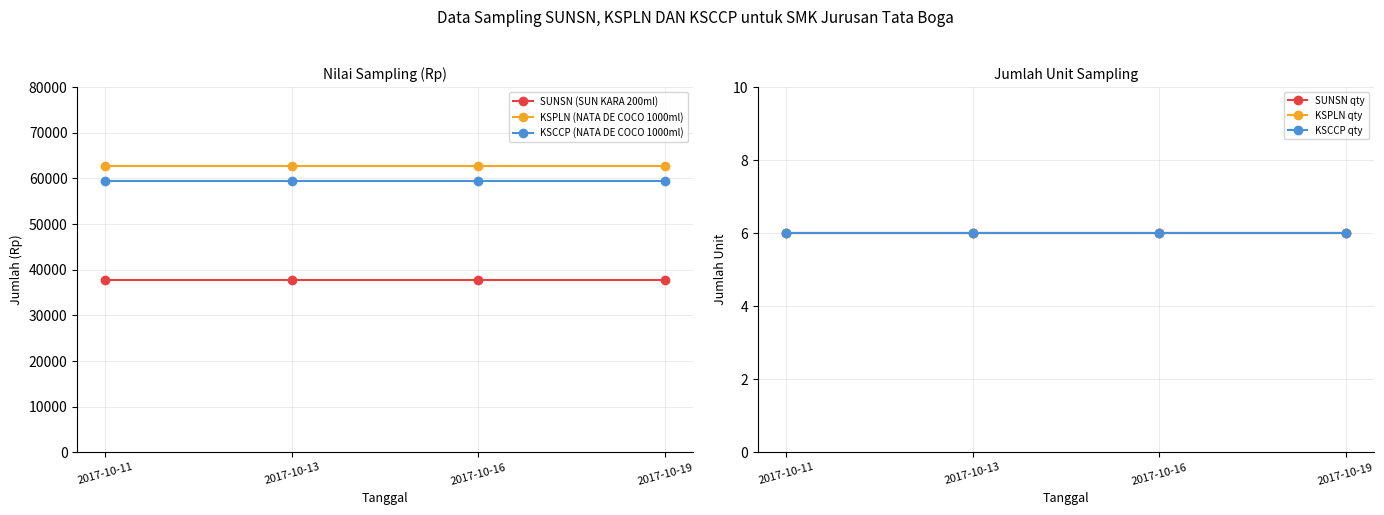

The KSPLN qty series shows 3 at 2017-10-16. True or false?

False